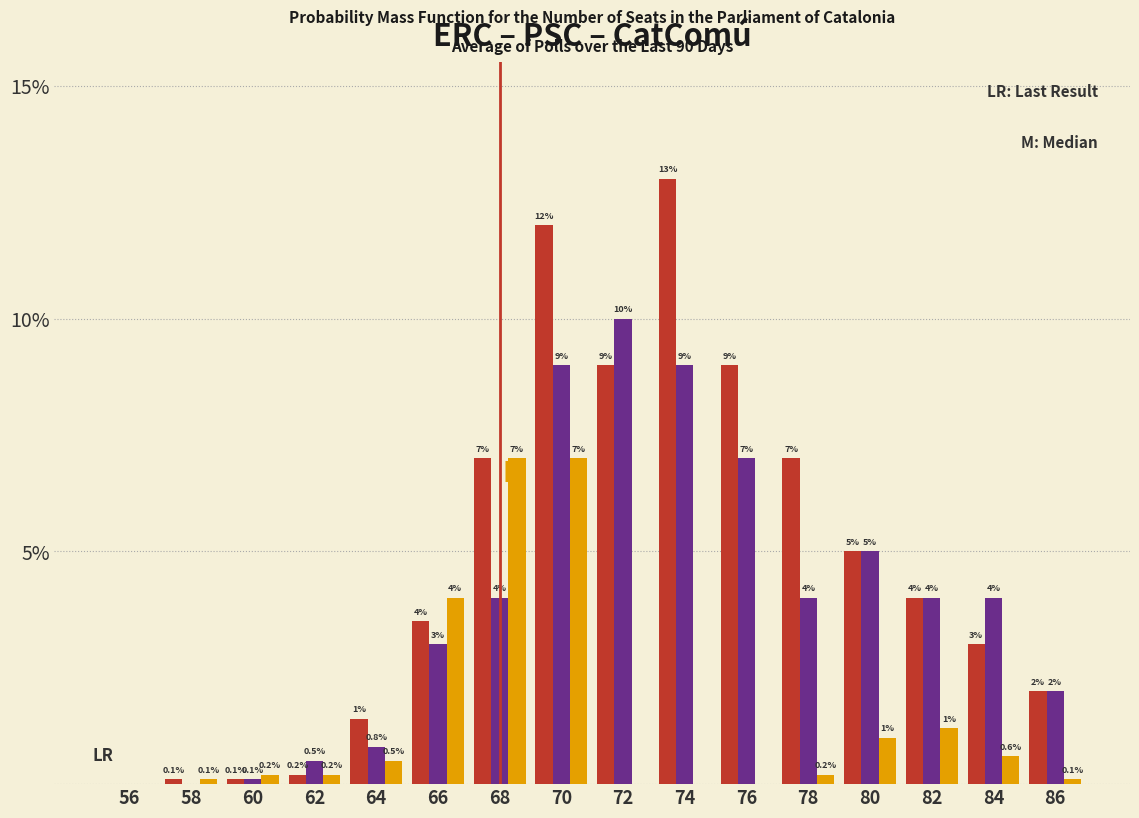

Reading right to left, transcribe all the data shown in this chart.

ERC: 86=2.0	84=3.0	82=4.0	80=5.0	78=7.0	76=9.0	74=13.0	72=9.0	70=12.0	68=7.0	66=3.5	64=1.4	62=0.2	60=0.1	58=0.1	56=0.0
PSC: 86=2.0	84=4.0	82=4.0	80=5.0	78=4.0	76=7.0	74=9.0	72=10.0	70=9.0	68=4.0	66=3.0	64=0.8	62=0.5	60=0.1	58=0.0	56=0.0
CatComú: 86=0.1	84=0.6	82=1.2	80=1.0	78=0.2	76=0.0	74=0.0	72=0.0	70=7.0	68=7.0	66=4.0	64=0.5	62=0.2	60=0.2	58=0.1	56=0.0